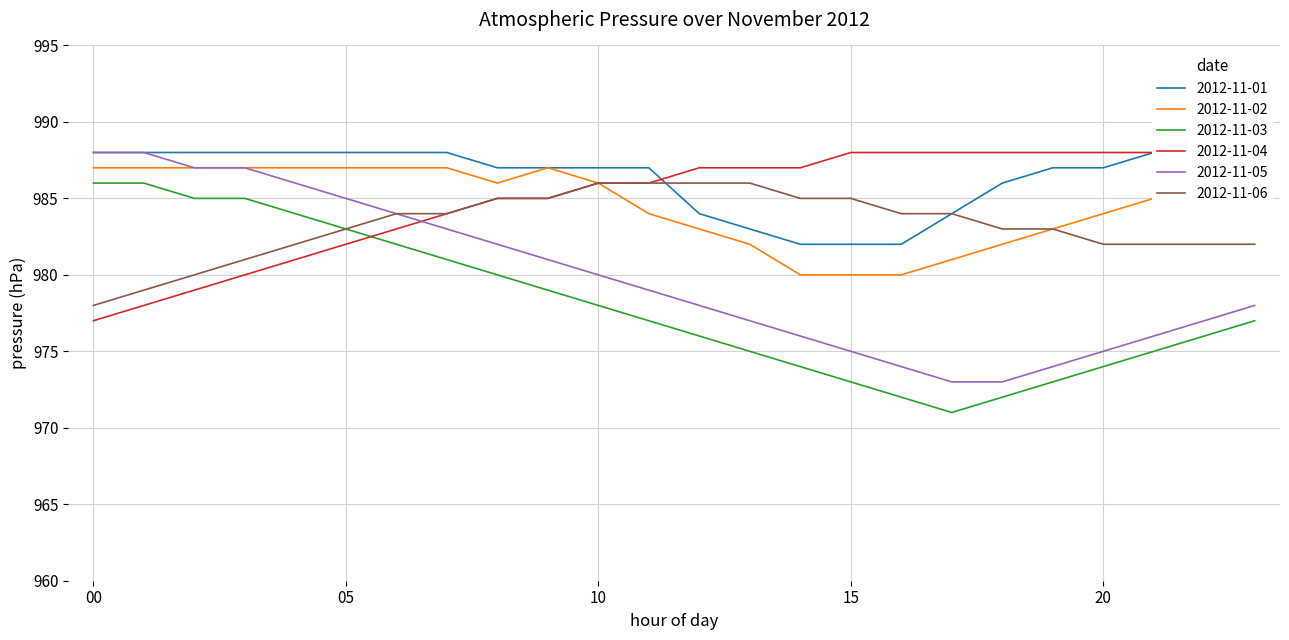

Which series has the largest total across all categories?

2012-11-01